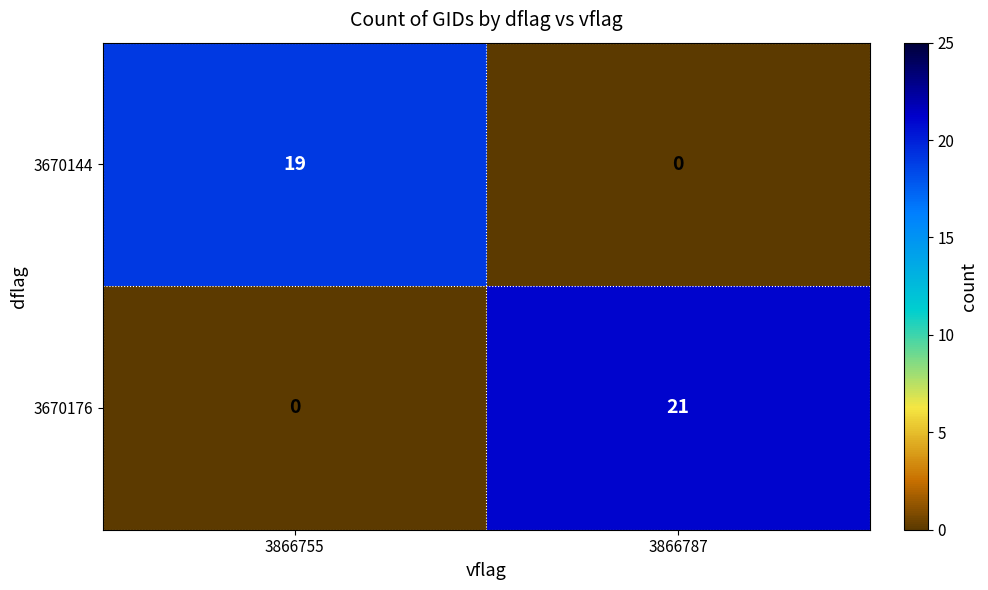

Reading left to right, list all the values displayed in this chart.

3670144: 3866755=19	3866787=0
3670176: 3866755=0	3866787=21